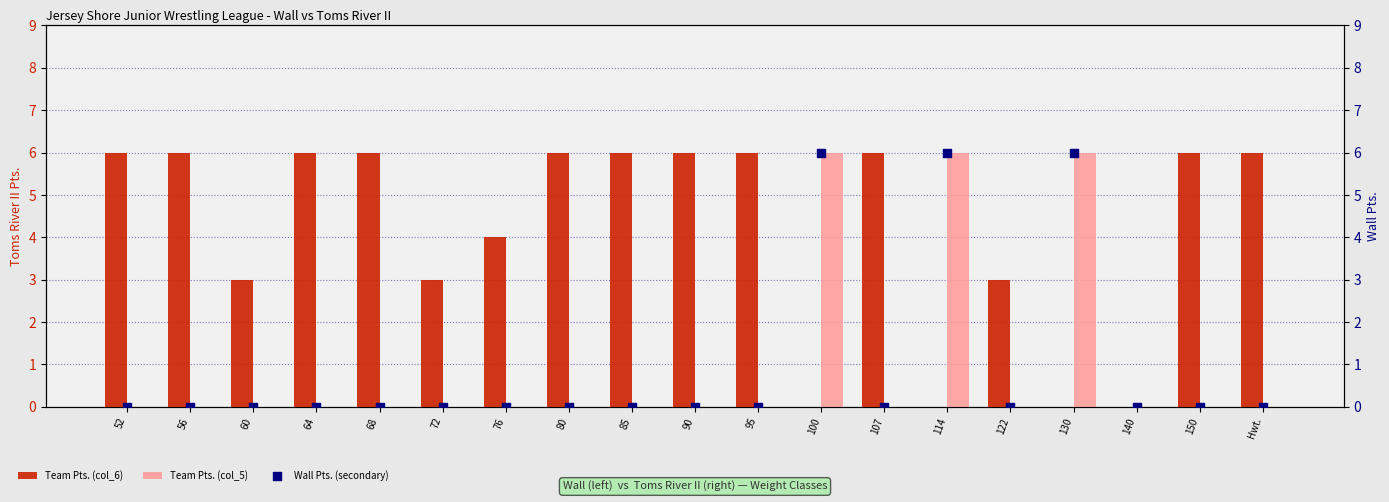

What are all the series names shown in the legend?

Team Pts. (col_6), Team Pts. (col_5), Wall Pts. (secondary)